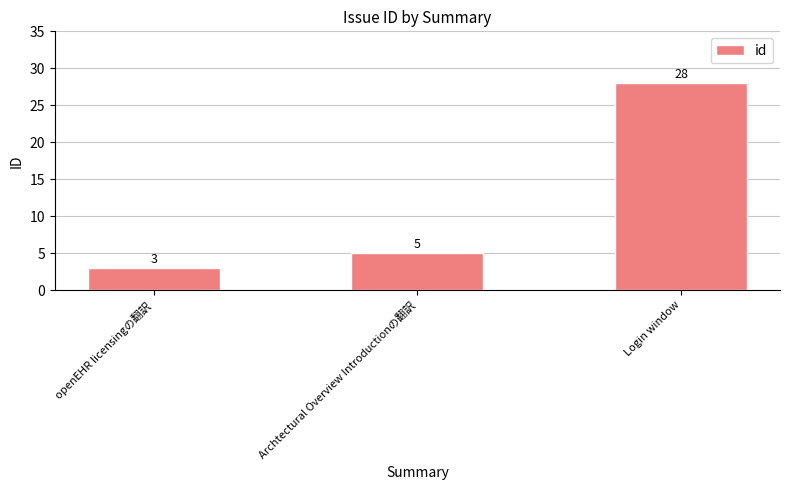

What is the average value?

12